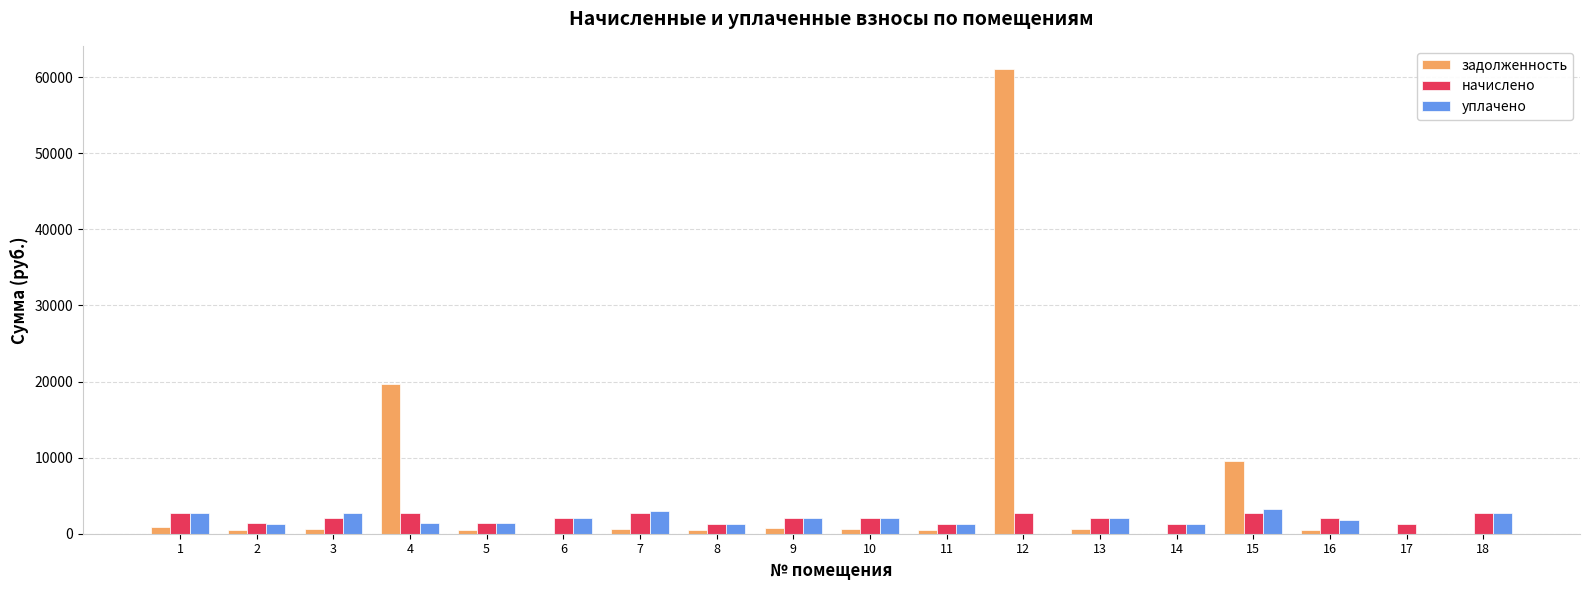

The value of уплачено at 14 is 1342.5. True or false?

True